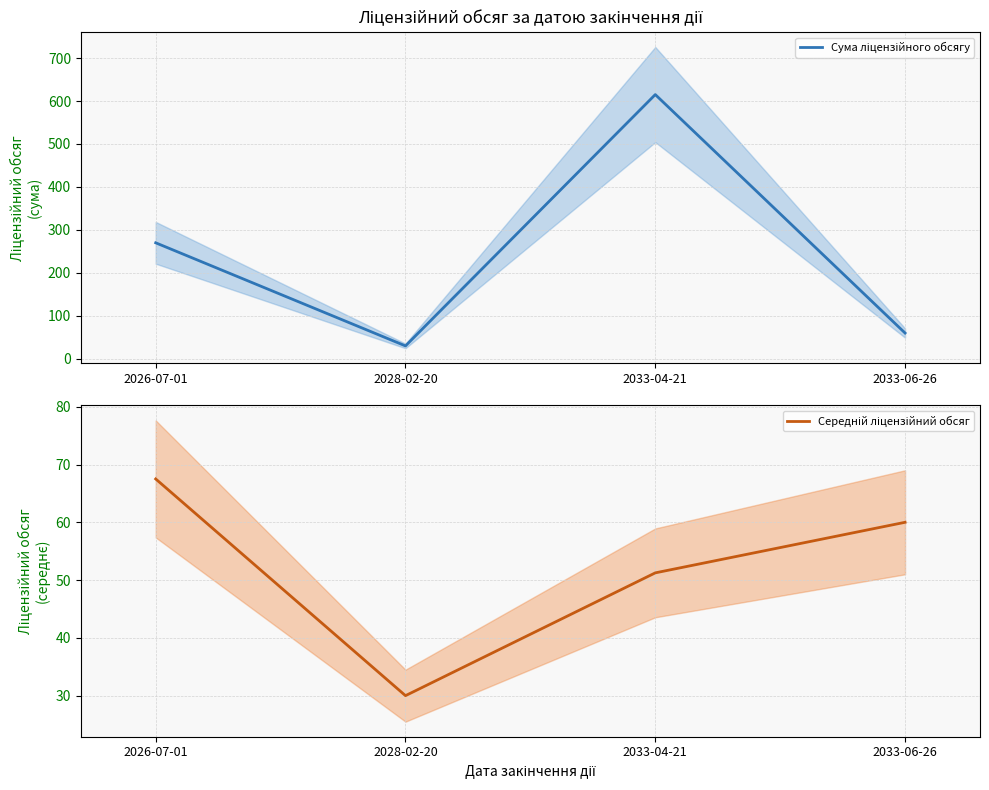

At which category is the sum across all series the highest?

2033-04-21